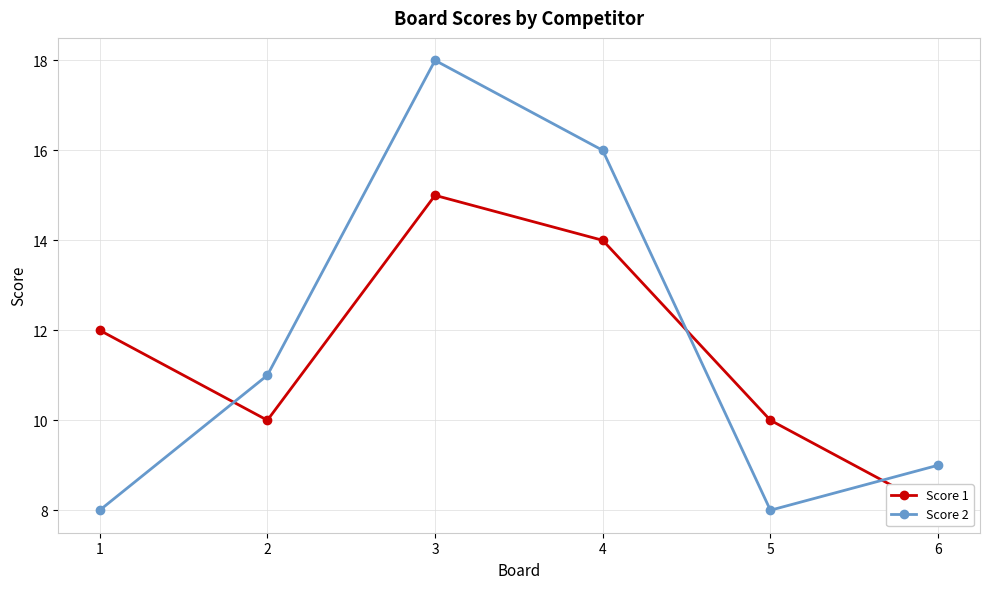

How many Score 2 values are between 8 and 16?

5